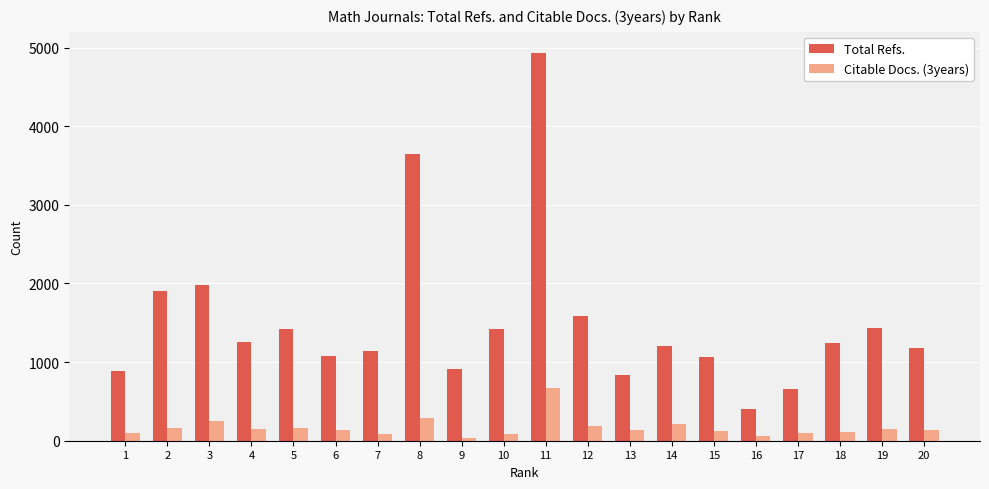

How many bars are there in total?

40